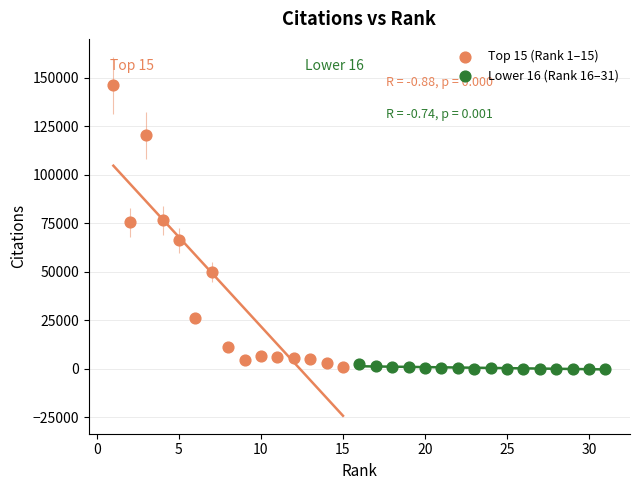

Which series has the largest Y range (max minus min)?

Top 15 (Rank 1–15)